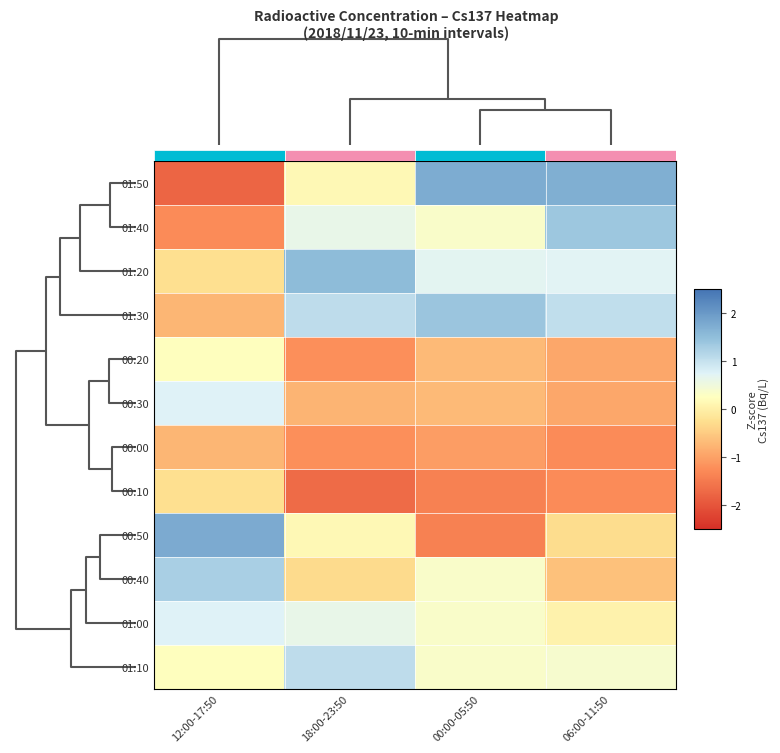

How many data points in 00:50 are above 0?

2